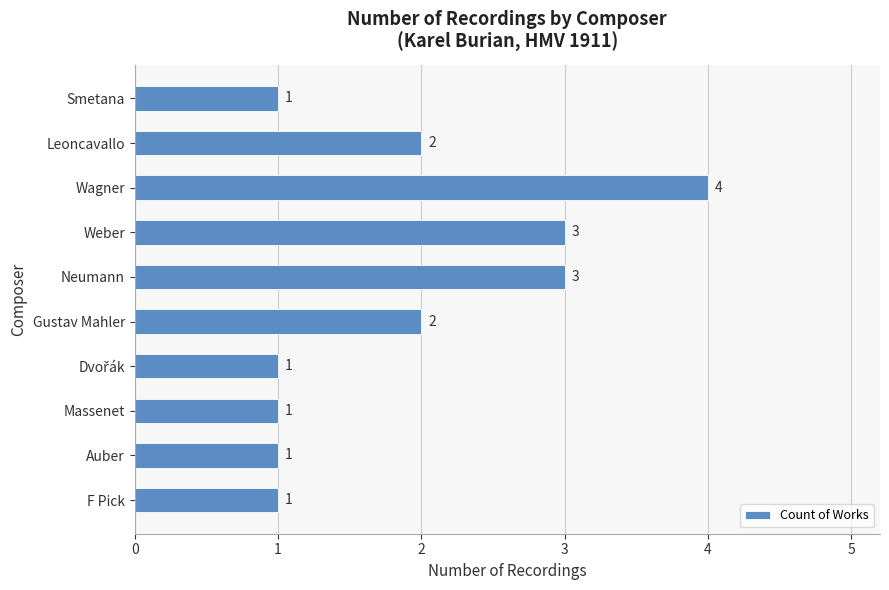

Which category has the highest value across all series?

Wagner